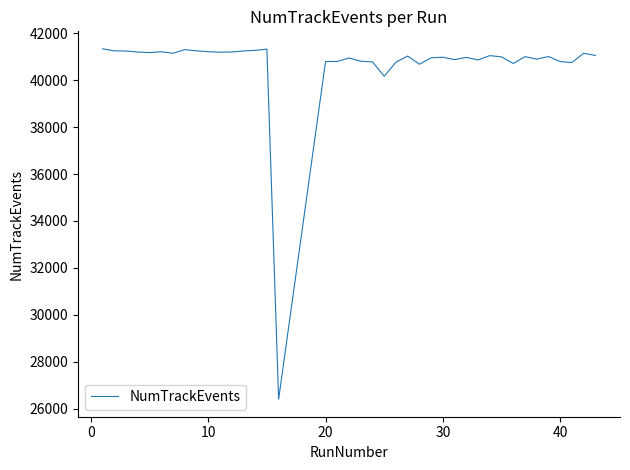

What is the minimum value shown in the chart?

26401